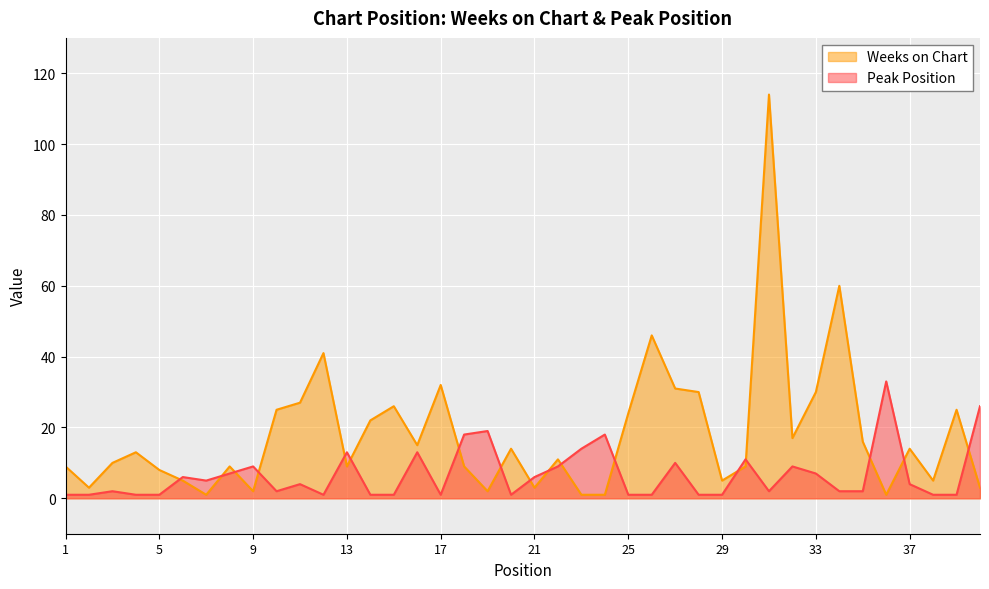

Reading right to left, extract all data points from this chart.

Weeks on Chart: 40=3	39=25	38=5	37=14	36=1	35=16	34=60	33=30	32=17	31=114	30=9	29=5	28=30	27=31	26=46	25=24	24=1	23=1	22=11	21=3	20=14	19=2	18=9	17=32	16=15	15=26	14=22	13=9	12=41	11=27	10=25	9=2	8=9	7=1	6=5	5=8	4=13	3=10	2=3	1=9
Peak Position: 40=26	39=1	38=1	37=4	36=33	35=2	34=2	33=7	32=9	31=2	30=11	29=1	28=1	27=10	26=1	25=1	24=18	23=14	22=9	21=6	20=1	19=19	18=18	17=1	16=13	15=1	14=1	13=13	12=1	11=4	10=2	9=9	8=7	7=5	6=6	5=1	4=1	3=2	2=1	1=1